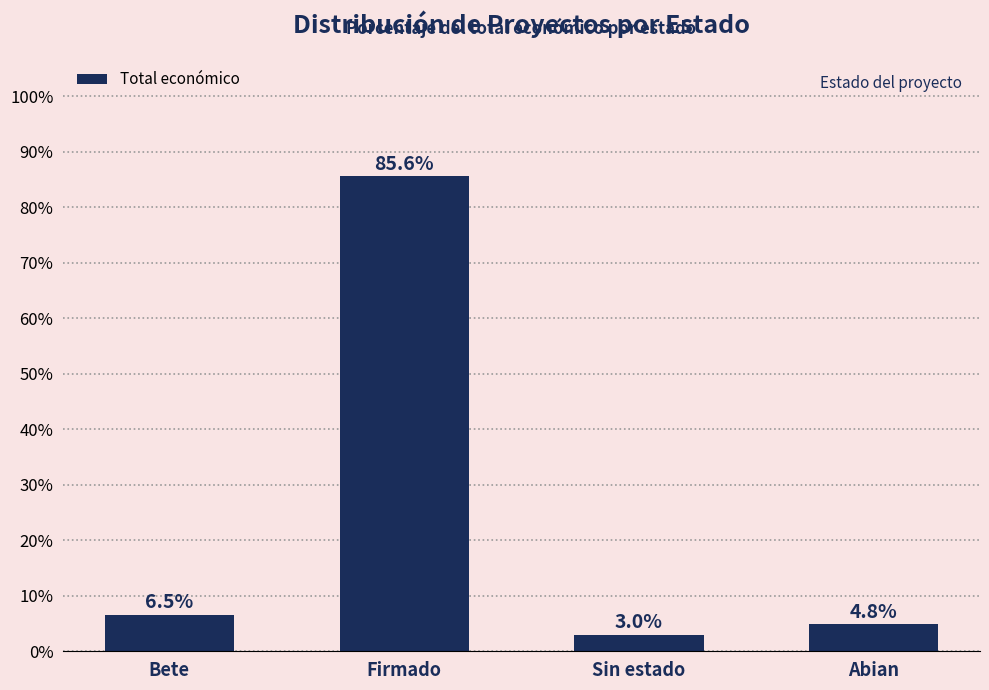

What is the approximate value at Bete?

6.5